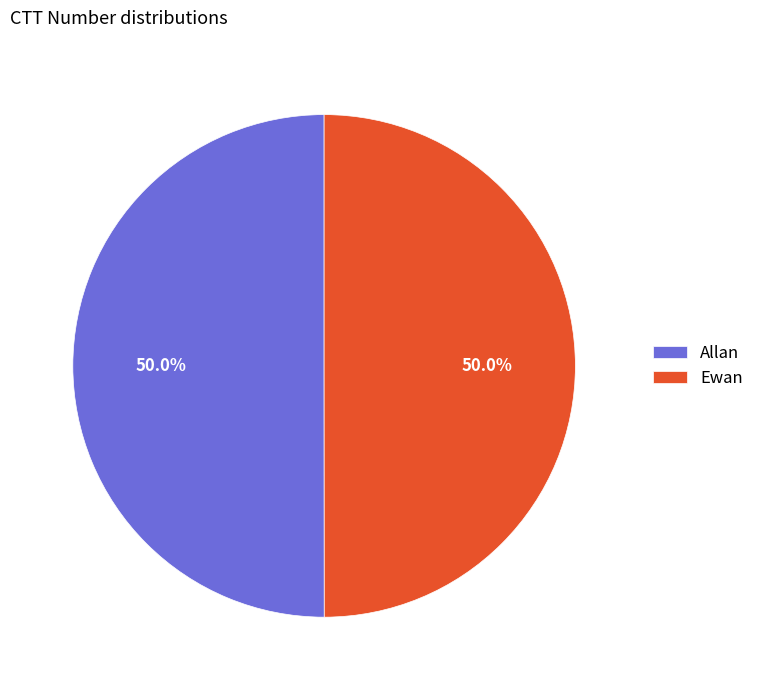

Count the number of slices in the pie.

2